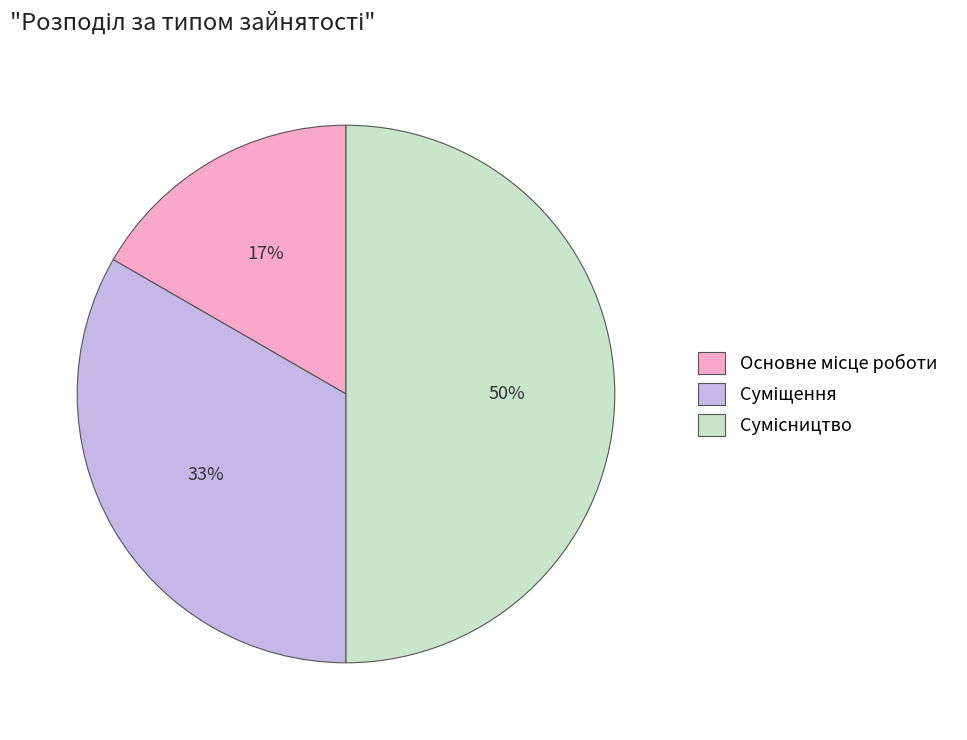

To the nearest percent, what is the difference between the largest and smallest slice percentages?

33%